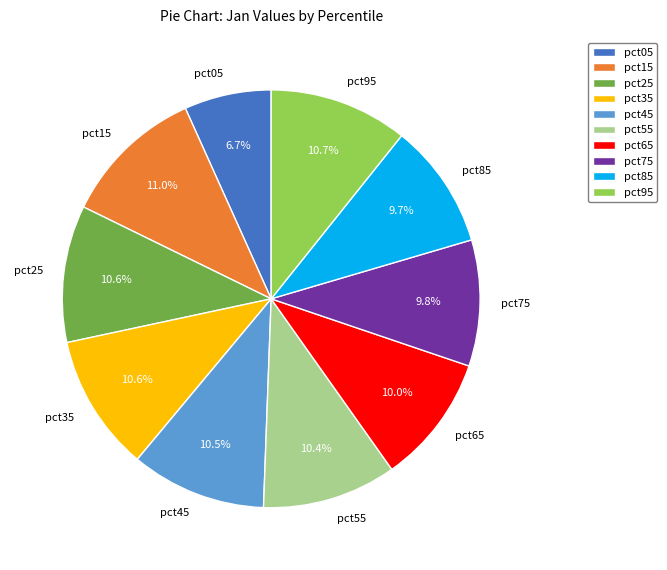

True or false: pct85 accounts for 24% of the total.

False